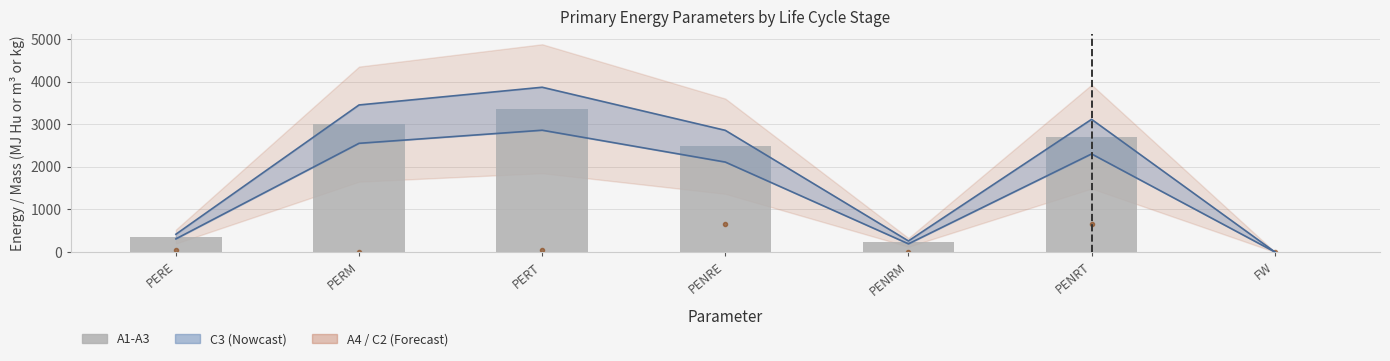

The chart shows a value of 2483.0 at PENRE. True or false?

True